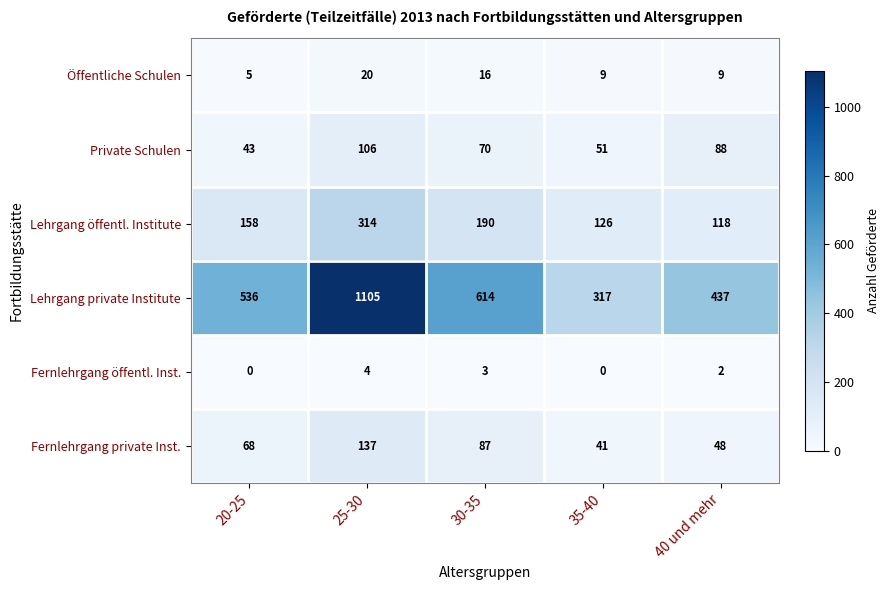

Rank the series by their maximum value, from highest to lowest.

Lehrgang private Institute, Lehrgang öffentl. Institute, Fernlehrgang private Inst., Private Schulen, Öffentliche Schulen, Fernlehrgang öffentl. Inst.